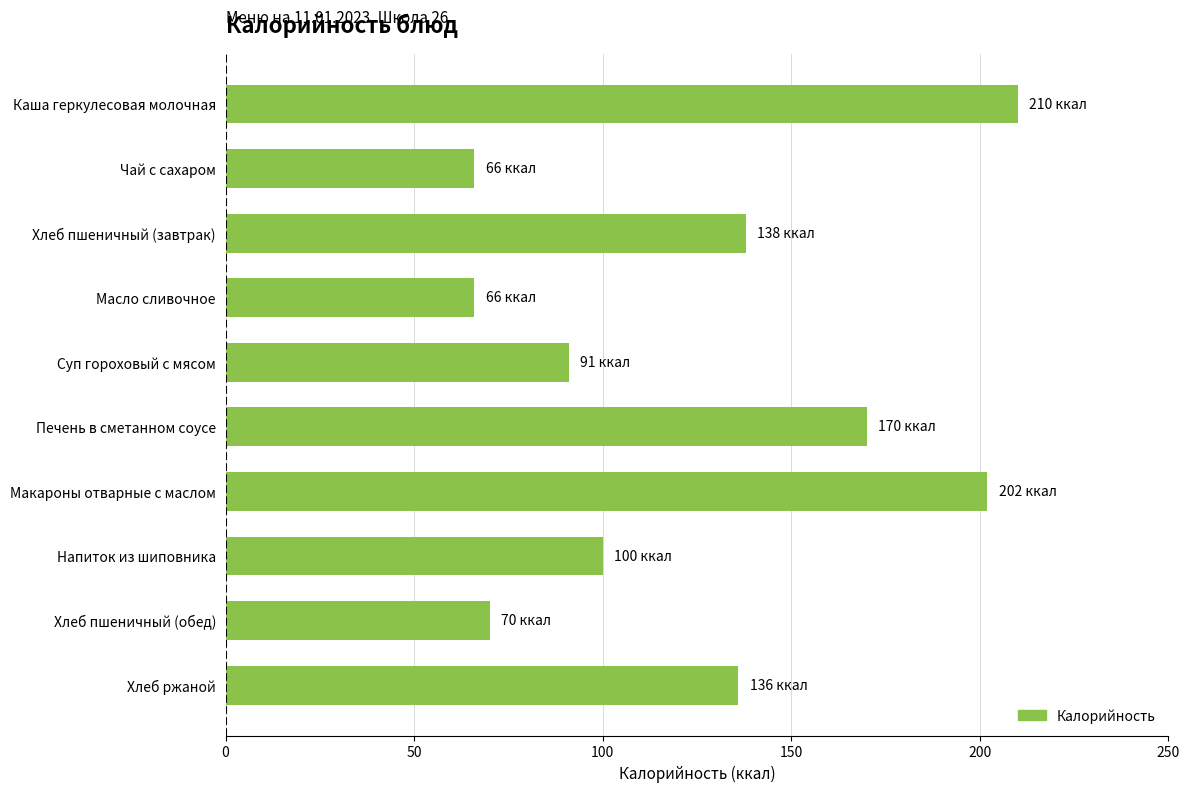

What is the difference between the second highest and minimum values?

136